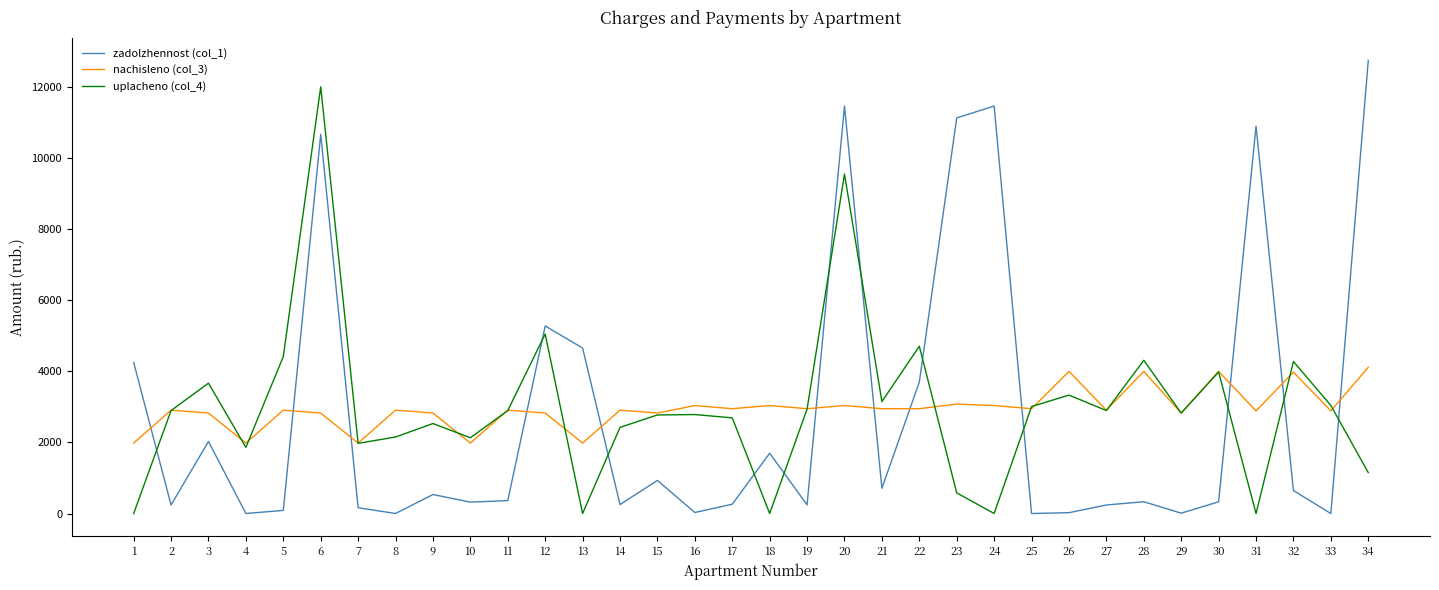

True or false: zadolzhennost (col_1) has a value of 239.5 at 27.

True